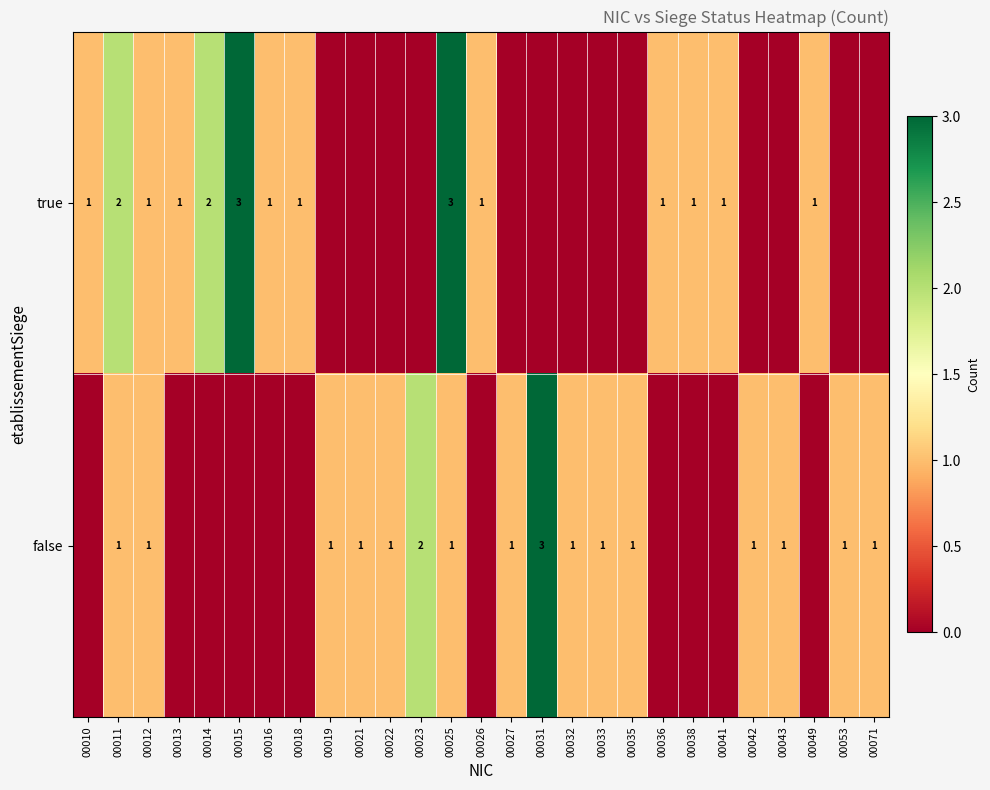

Is it true that true equals 2 at 00015?

False